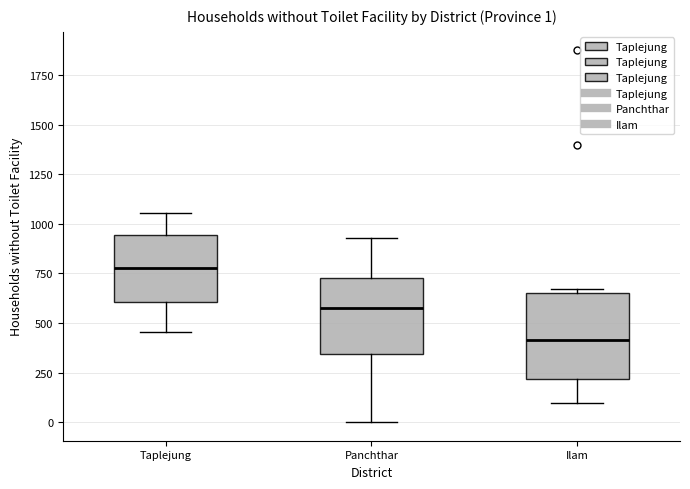

Which box's median line is the highest?

Taplejung